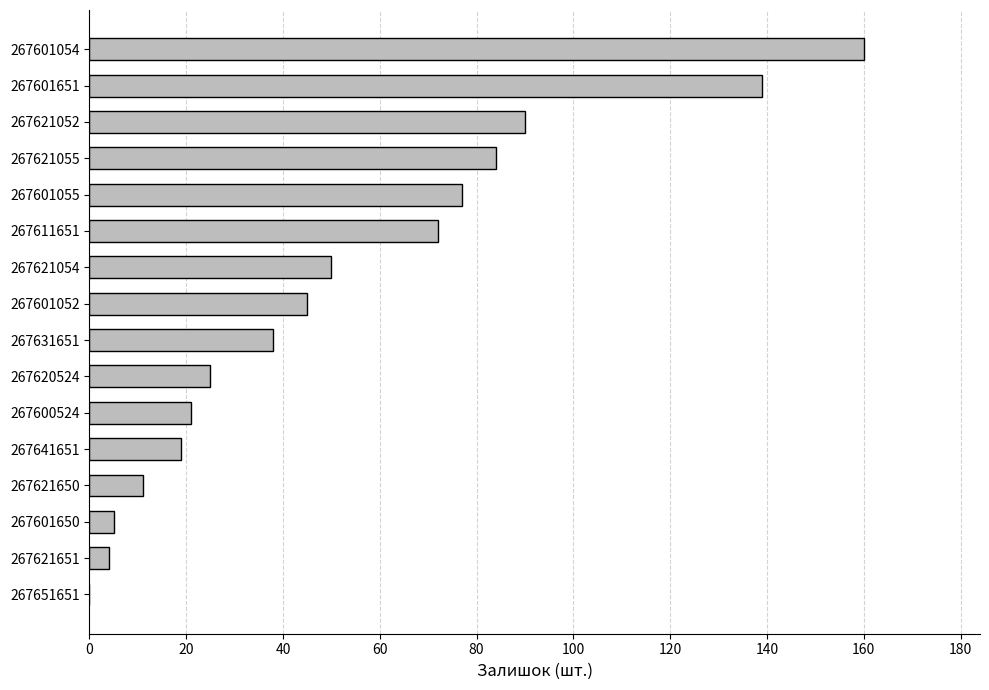

Reading bottom to top, extract all data points from this chart.

267651651=0	267621651=4	267601650=5	267621650=11	267641651=19	267600524=21	267620524=25	267631651=38	267601052=45	267621054=50	267611651=72	267601055=77	267621055=84	267621052=90	267601651=139	267601054=160